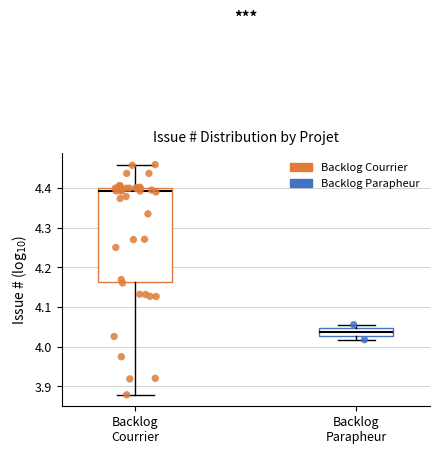

Which box is the tallest, from its lower edge to its upper edge?

Backlog Courrier